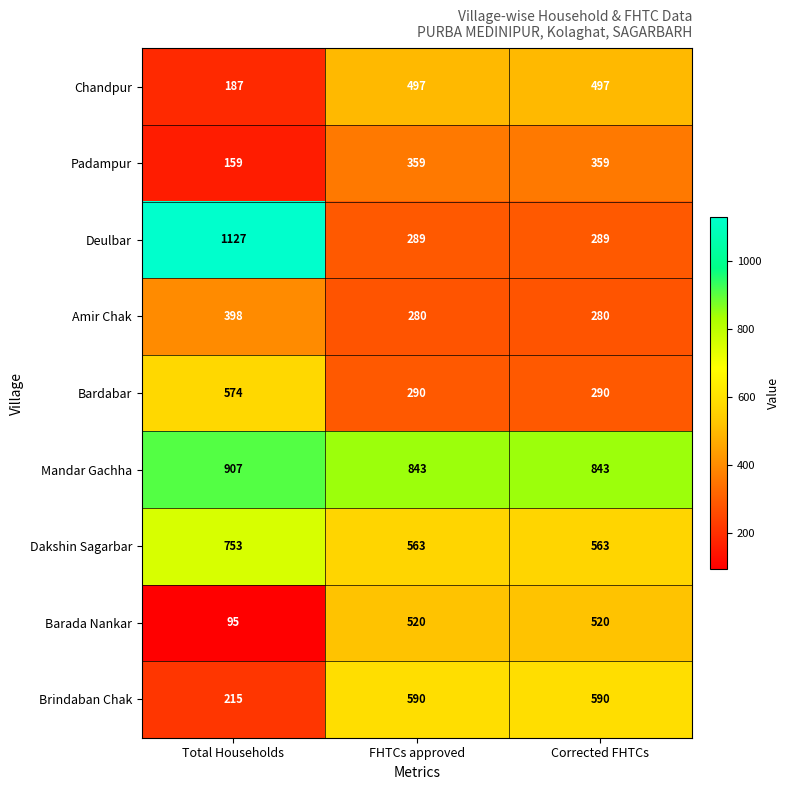

What is the sum of the Mandar Gachha values at FHTCs approved and Total Households?

1750